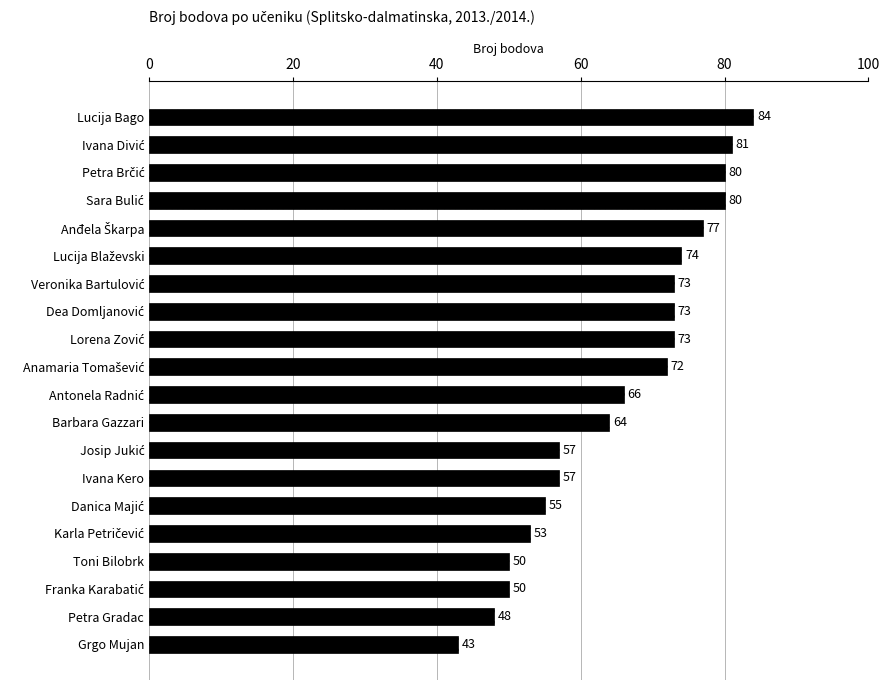

Are the bars grouped side by side (vs. stacked)?

No